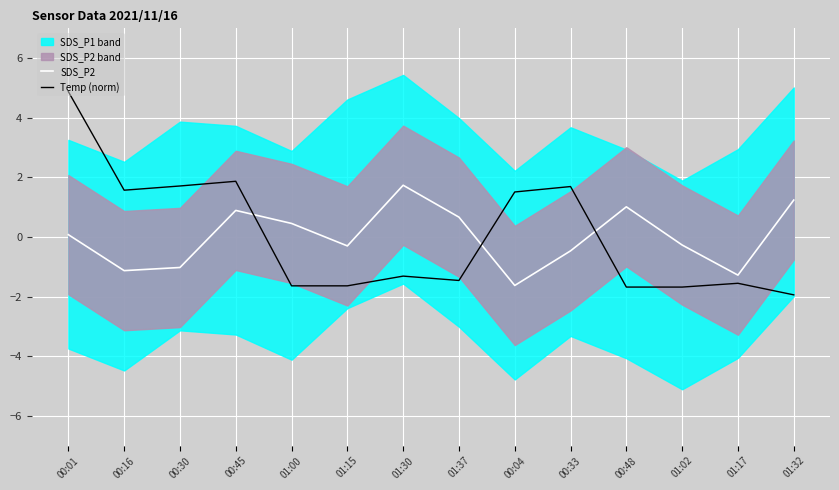

Where does the Temp (norm) series first go above -1?

00:01